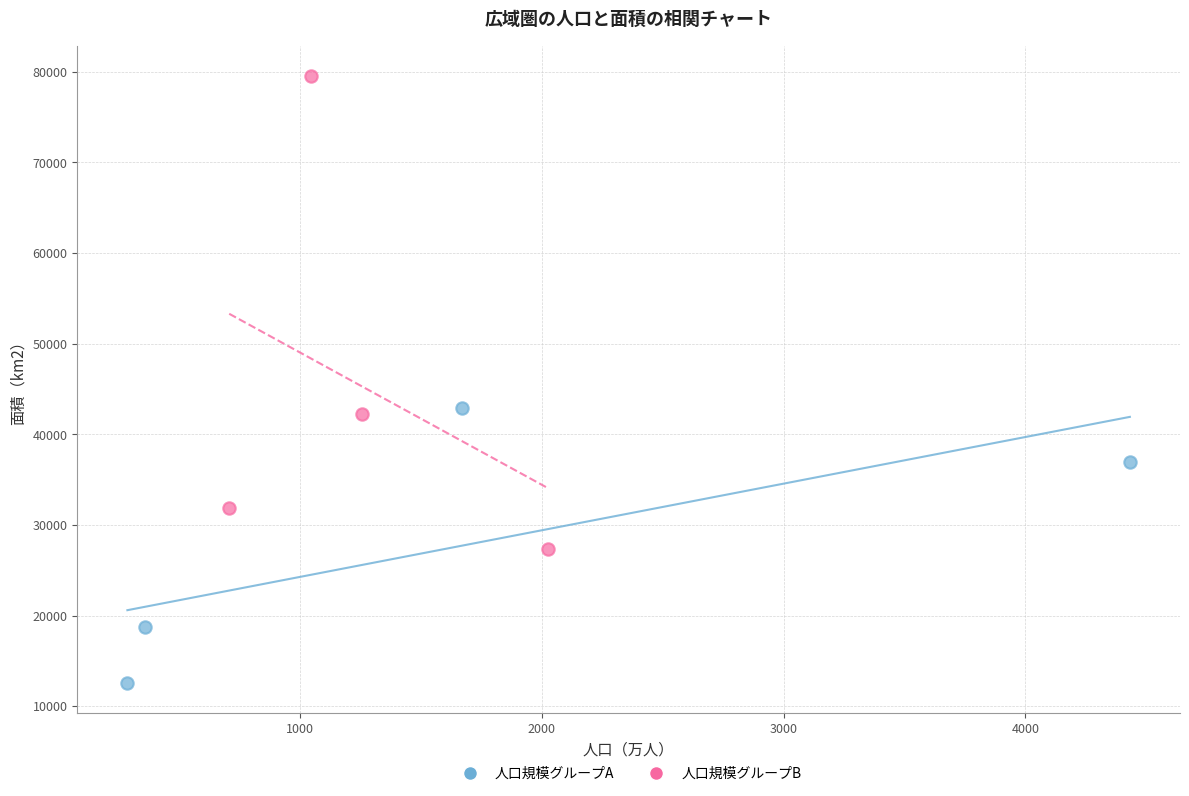

What are all the series names shown in the legend?

人口規模グループA, 人口規模グループB